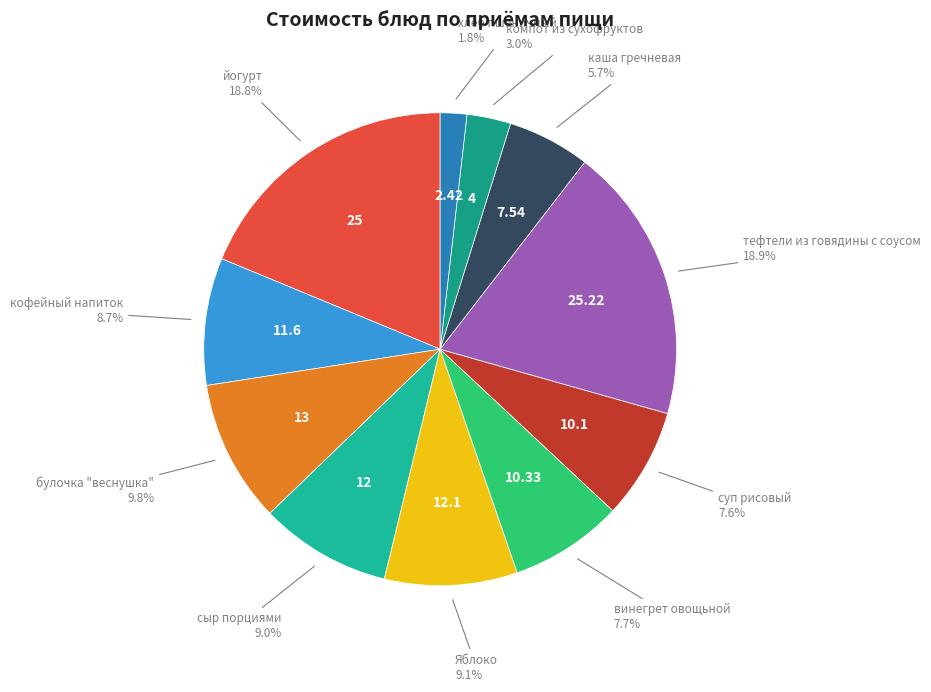

How many segments does this pie chart have?

11